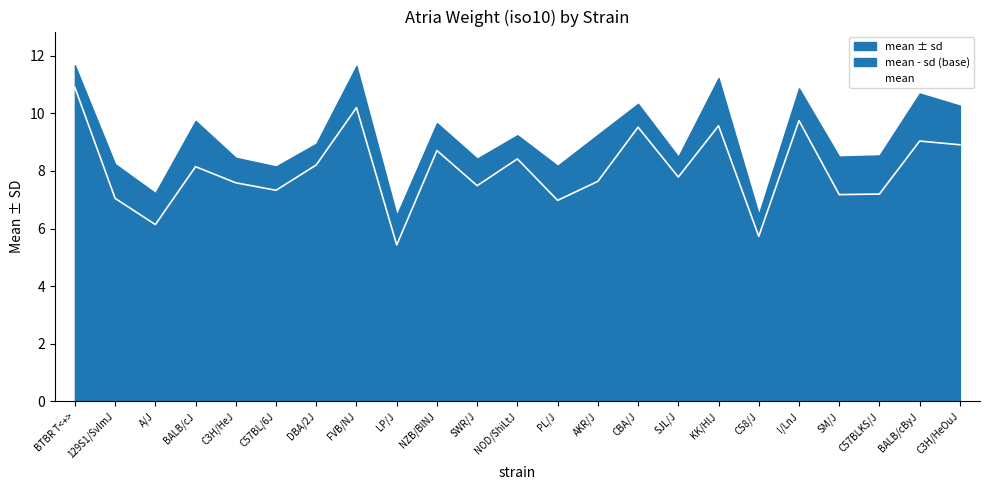

Reading right to left, what are all the values shown in this chart?

8.9	9.0	7.2	7.2	9.8	5.7	9.6	7.8	9.5	7.6	7.0	8.4	7.5	8.7	5.4	10.2	8.2	7.3	7.6	8.2	6.1	7.0	10.9